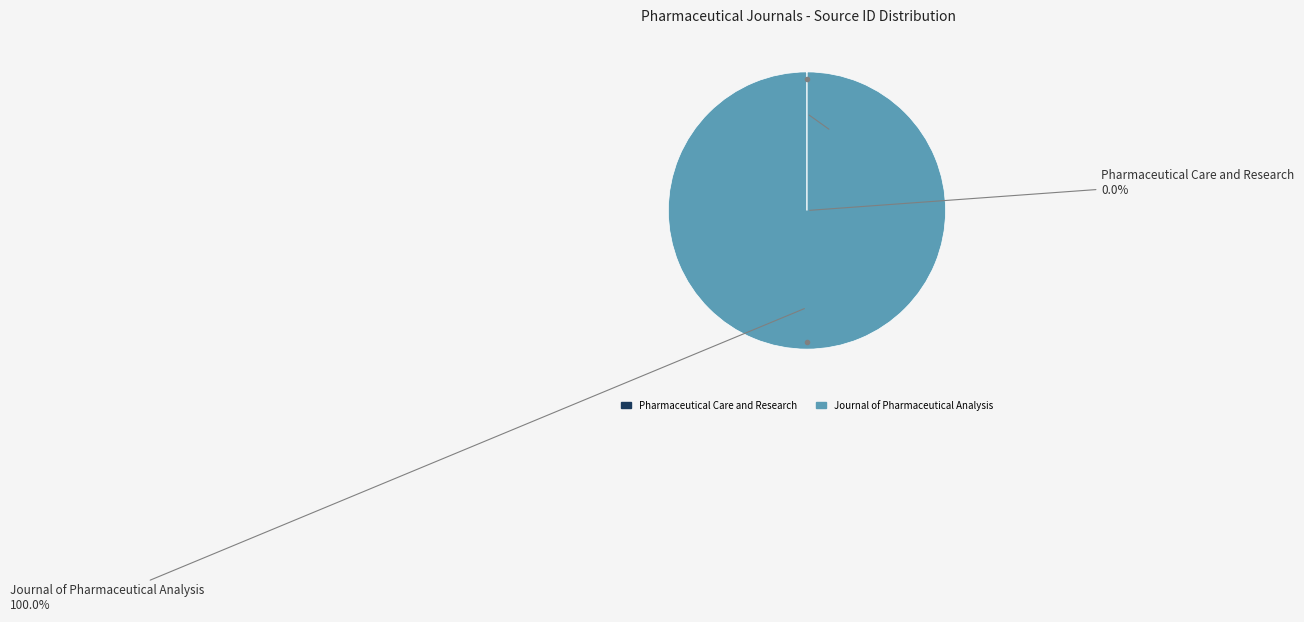

Count the number of slices in the pie.

2